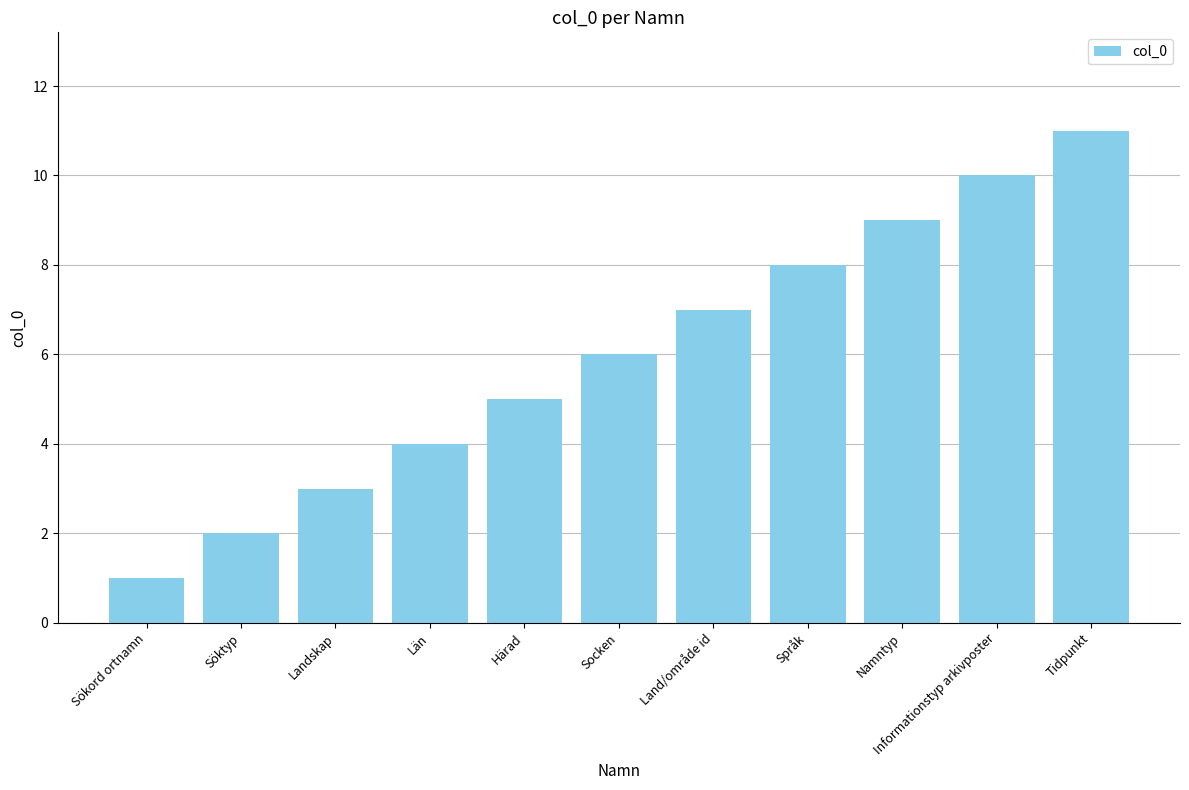

What position from the left is Språk?

8